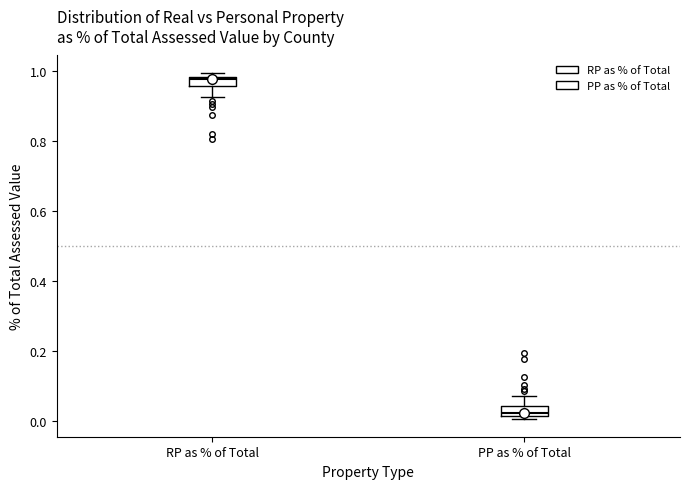

Which box's median line is the highest?

RP as % of Total